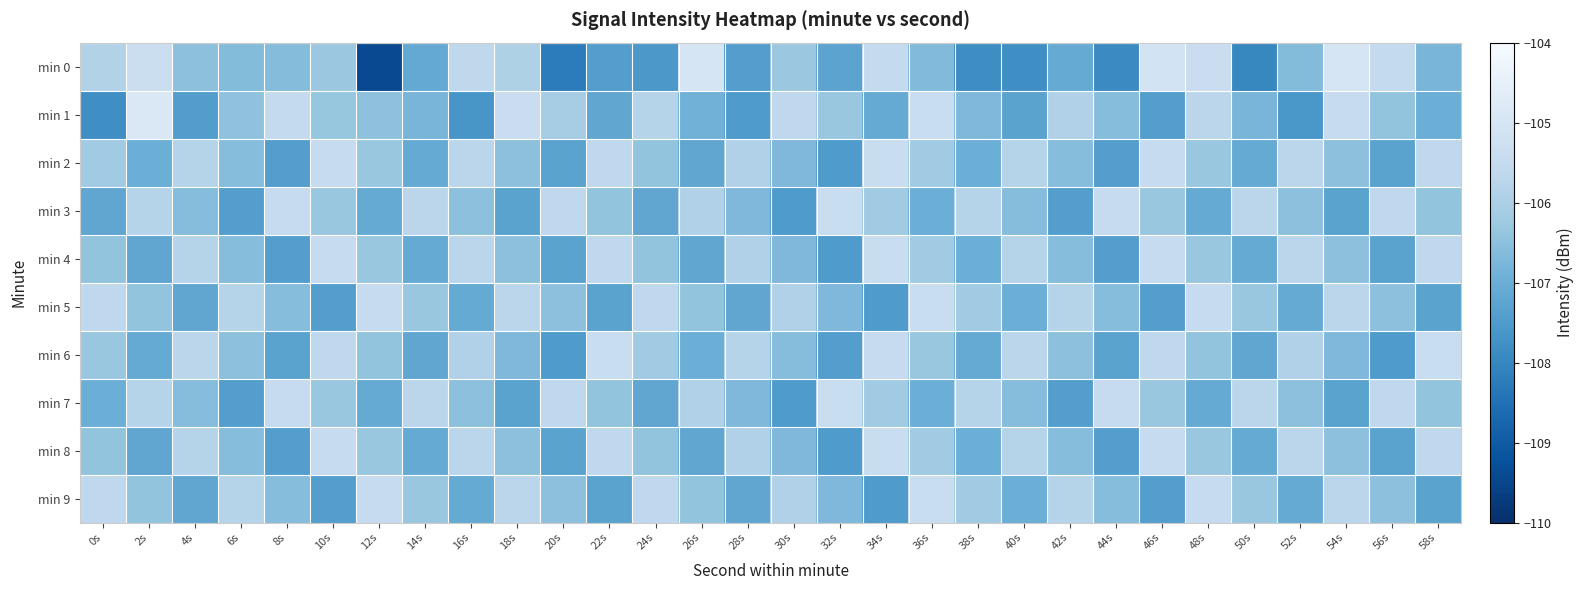

Reading left to right, extract all data points from this chart.

min 0: 0s=-105.9	2s=-105.3	4s=-106.5	6s=-106.6	8s=-106.6	10s=-106.3	12s=-109.4	14s=-107.1	16s=-105.6	18s=-105.9	20s=-108.2	22s=-107.4	24s=-107.6	26s=-105.0	28s=-107.4	30s=-106.3	32s=-107.3	34s=-105.5	36s=-106.7	38s=-107.8	40s=-107.8	42s=-107.1	44s=-107.9	46s=-105.1	48s=-105.4	50s=-108.0	52s=-106.6	54s=-105.0	56s=-105.5	58s=-106.8
min 1: 0s=-107.8	2s=-104.9	4s=-107.4	6s=-106.4	8s=-105.5	10s=-106.3	12s=-106.5	14s=-106.8	16s=-107.6	18s=-105.4	20s=-106.1	22s=-107.2	24s=-105.8	26s=-106.9	28s=-107.5	30s=-105.6	32s=-106.3	34s=-107.1	36s=-105.4	38s=-106.7	40s=-107.3	42s=-105.9	44s=-106.6	46s=-107.4	48s=-105.7	50s=-106.8	52s=-107.6	54s=-105.5	56s=-106.4	58s=-107.0
min 2: 0s=-106.2	2s=-107.0	4s=-105.8	6s=-106.6	8s=-107.4	10s=-105.5	12s=-106.3	14s=-107.1	16s=-105.7	18s=-106.5	20s=-107.3	22s=-105.6	24s=-106.4	26s=-107.2	28s=-105.9	30s=-106.7	32s=-107.5	34s=-105.4	36s=-106.2	38s=-107.0	40s=-105.8	42s=-106.6	44s=-107.4	46s=-105.5	48s=-106.3	50s=-107.1	52s=-105.7	54s=-106.5	56s=-107.3	58s=-105.6
min 3: 0s=-107.2	2s=-105.8	4s=-106.6	6s=-107.4	8s=-105.5	10s=-106.3	12s=-107.1	14s=-105.7	16s=-106.5	18s=-107.3	20s=-105.6	22s=-106.4	24s=-107.2	26s=-105.9	28s=-106.7	30s=-107.5	32s=-105.4	34s=-106.2	36s=-107.0	38s=-105.8	40s=-106.6	42s=-107.4	44s=-105.5	46s=-106.3	48s=-107.1	50s=-105.7	52s=-106.5	54s=-107.3	56s=-105.6	58s=-106.4
min 4: 0s=-106.4	2s=-107.2	4s=-105.8	6s=-106.6	8s=-107.4	10s=-105.5	12s=-106.3	14s=-107.1	16s=-105.7	18s=-106.5	20s=-107.3	22s=-105.6	24s=-106.4	26s=-107.2	28s=-105.9	30s=-106.7	32s=-107.5	34s=-105.4	36s=-106.2	38s=-107.0	40s=-105.8	42s=-106.6	44s=-107.4	46s=-105.5	48s=-106.3	50s=-107.1	52s=-105.7	54s=-106.5	56s=-107.3	58s=-105.6
min 5: 0s=-105.6	2s=-106.4	4s=-107.2	6s=-105.8	8s=-106.6	10s=-107.4	12s=-105.5	14s=-106.3	16s=-107.1	18s=-105.7	20s=-106.5	22s=-107.3	24s=-105.6	26s=-106.4	28s=-107.2	30s=-105.9	32s=-106.7	34s=-107.5	36s=-105.4	38s=-106.2	40s=-107.0	42s=-105.8	44s=-106.6	46s=-107.4	48s=-105.5	50s=-106.3	52s=-107.1	54s=-105.7	56s=-106.5	58s=-107.3
min 6: 0s=-106.3	2s=-107.1	4s=-105.7	6s=-106.5	8s=-107.3	10s=-105.6	12s=-106.4	14s=-107.2	16s=-105.9	18s=-106.7	20s=-107.5	22s=-105.4	24s=-106.2	26s=-107.0	28s=-105.8	30s=-106.6	32s=-107.4	34s=-105.5	36s=-106.3	38s=-107.1	40s=-105.7	42s=-106.5	44s=-107.3	46s=-105.6	48s=-106.4	50s=-107.2	52s=-105.9	54s=-106.7	56s=-107.5	58s=-105.4
min 7: 0s=-107.0	2s=-105.8	4s=-106.6	6s=-107.4	8s=-105.5	10s=-106.3	12s=-107.1	14s=-105.7	16s=-106.5	18s=-107.3	20s=-105.6	22s=-106.4	24s=-107.2	26s=-105.9	28s=-106.7	30s=-107.5	32s=-105.4	34s=-106.2	36s=-107.0	38s=-105.8	40s=-106.6	42s=-107.4	44s=-105.5	46s=-106.3	48s=-107.1	50s=-105.7	52s=-106.5	54s=-107.3	56s=-105.6	58s=-106.4
min 8: 0s=-106.4	2s=-107.2	4s=-105.8	6s=-106.6	8s=-107.4	10s=-105.5	12s=-106.3	14s=-107.1	16s=-105.7	18s=-106.5	20s=-107.3	22s=-105.6	24s=-106.4	26s=-107.2	28s=-105.9	30s=-106.7	32s=-107.5	34s=-105.4	36s=-106.2	38s=-107.0	40s=-105.8	42s=-106.6	44s=-107.4	46s=-105.5	48s=-106.3	50s=-107.1	52s=-105.7	54s=-106.5	56s=-107.3	58s=-105.6
min 9: 0s=-105.6	2s=-106.4	4s=-107.2	6s=-105.8	8s=-106.6	10s=-107.4	12s=-105.5	14s=-106.3	16s=-107.1	18s=-105.7	20s=-106.5	22s=-107.3	24s=-105.6	26s=-106.4	28s=-107.2	30s=-105.9	32s=-106.7	34s=-107.5	36s=-105.4	38s=-106.2	40s=-107.0	42s=-105.8	44s=-106.6	46s=-107.4	48s=-105.5	50s=-106.3	52s=-107.1	54s=-105.7	56s=-106.5	58s=-107.3